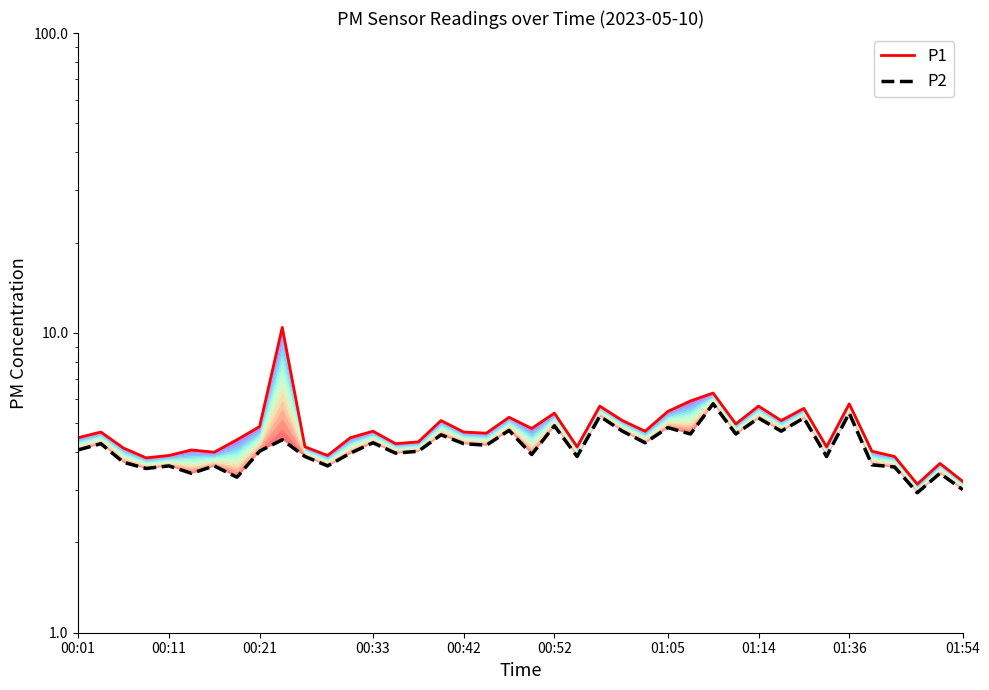

True or false: P2 and P1 cross at least once.

False